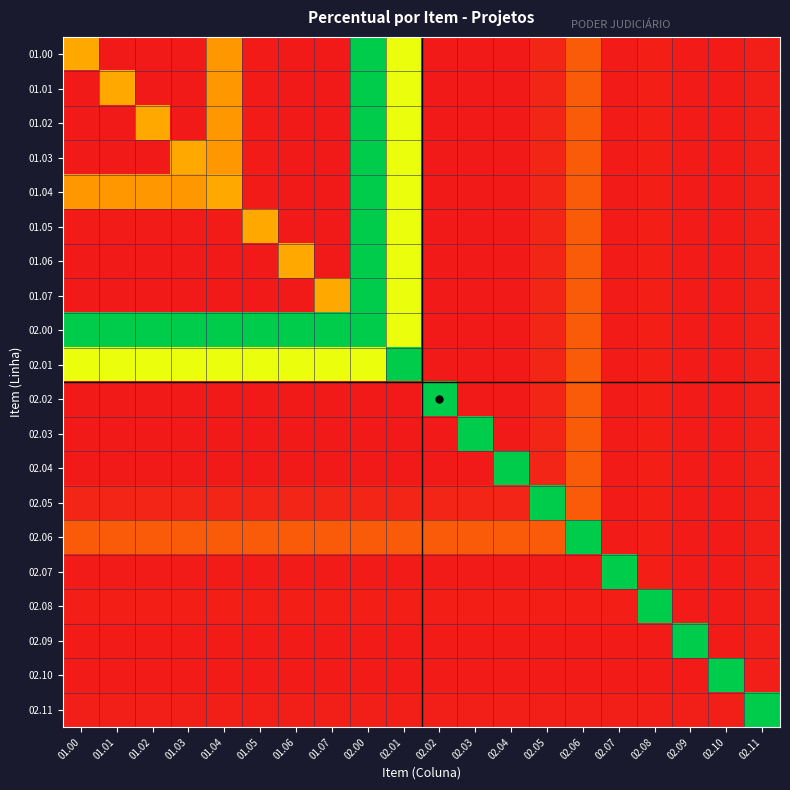

What is the greatest value displayed?

0.1